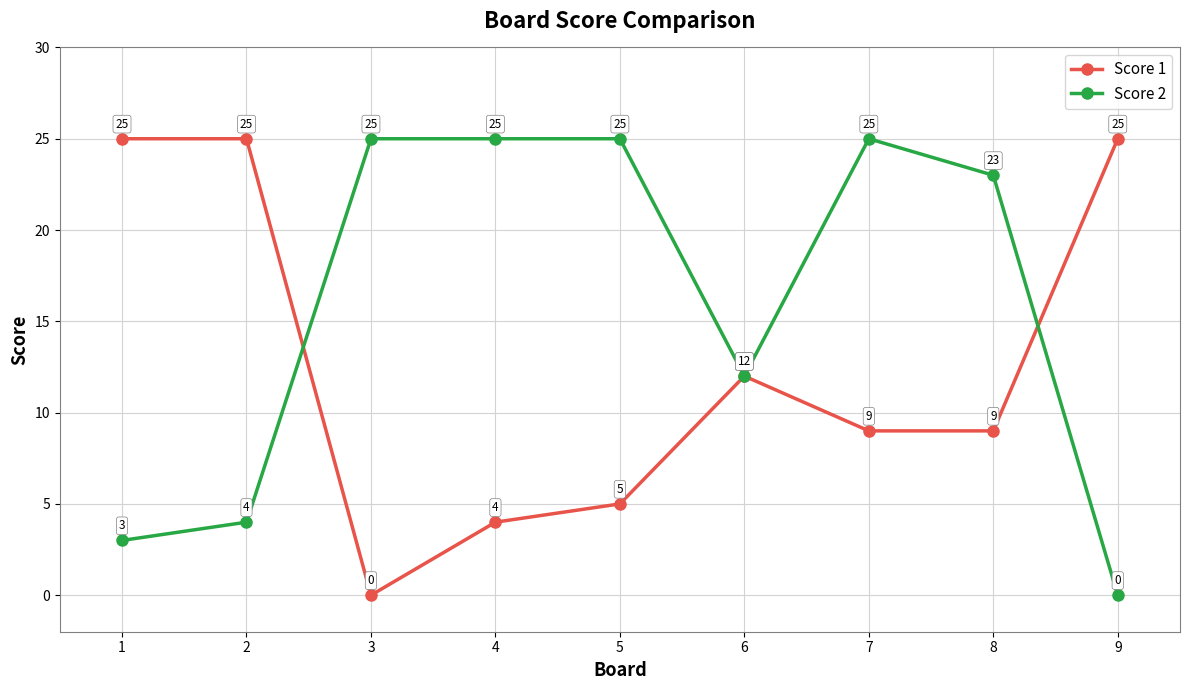

What is the highest value of the Score 1 series?

25